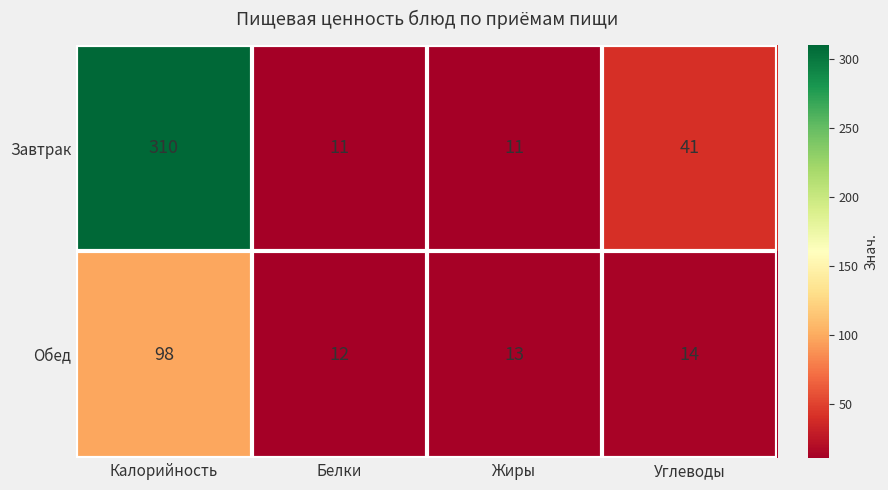

At which category is the sum across all series the highest?

Калорийность